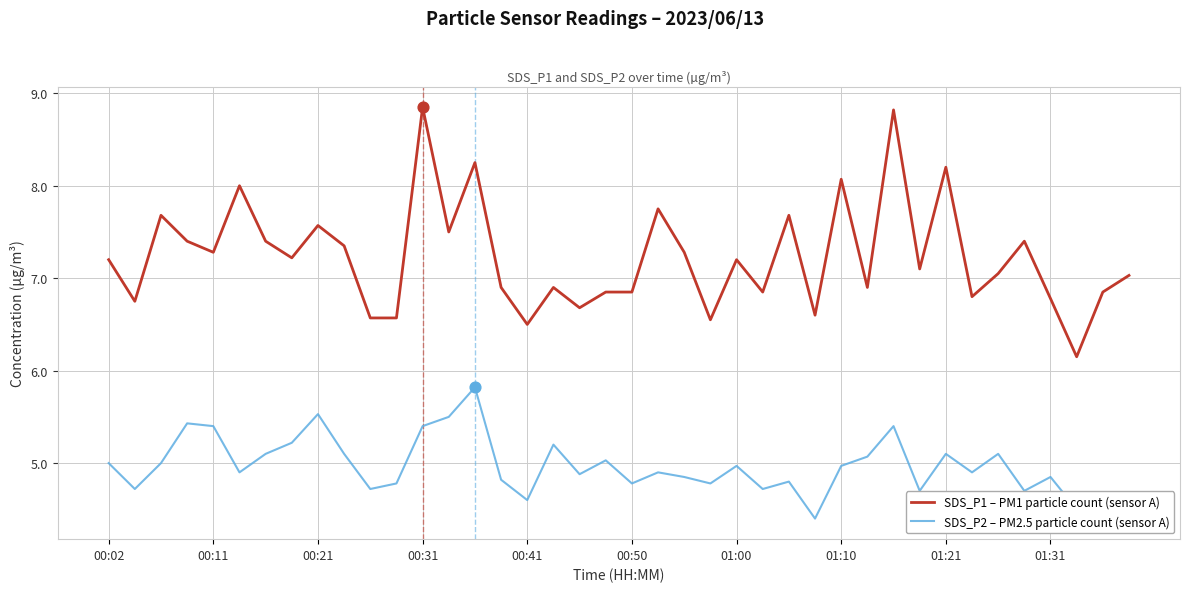

Which series has the largest total across all categories?

SDS_P1 – PM1 particle count (sensor A)